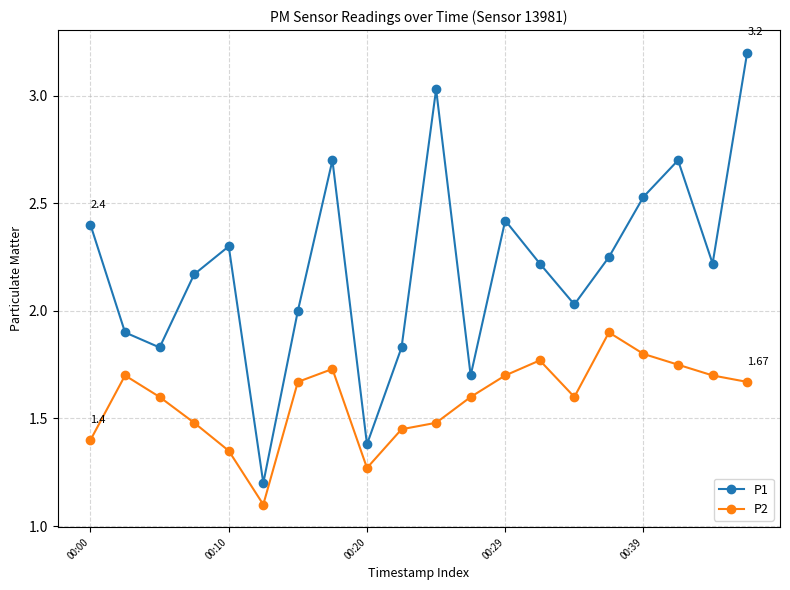

Does the chart display data point markers on the line(s)?

Yes